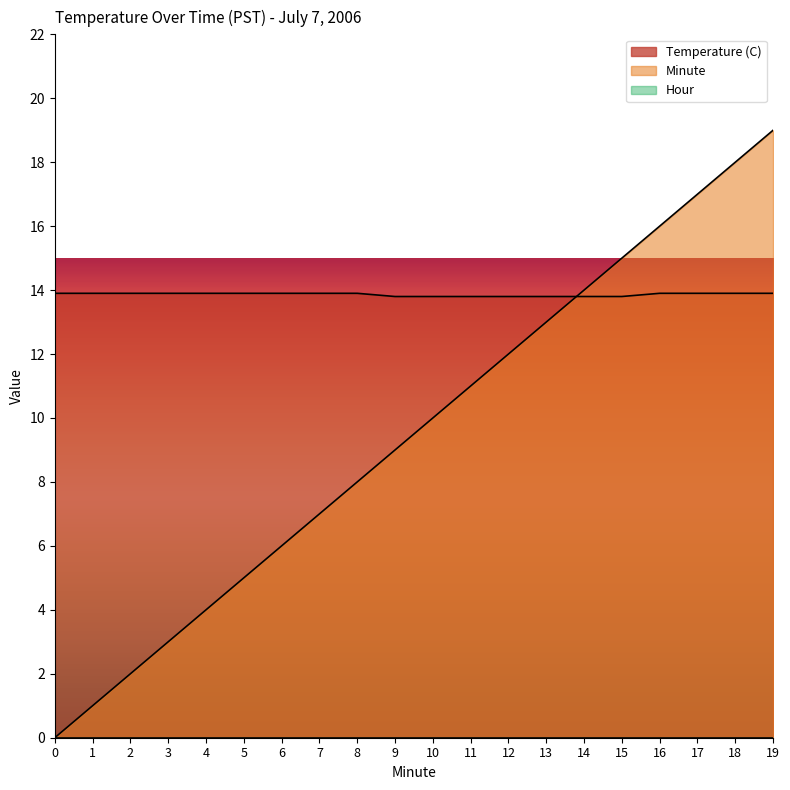

The value of Minute at 17 is 30.4. True or false?

False